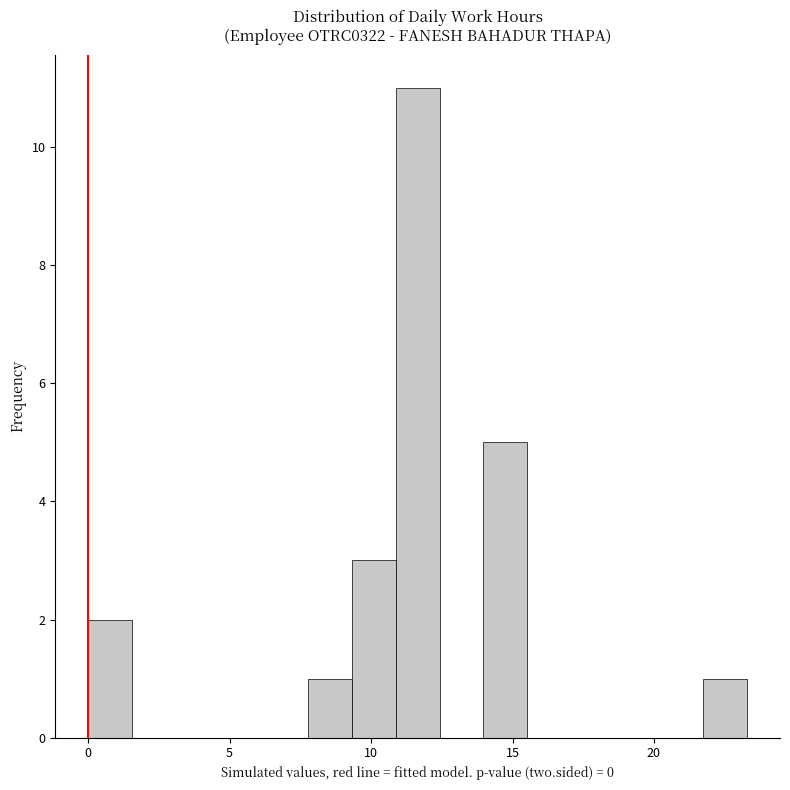

Around what value on the x-axis is the tallest bar? Give the approximate position of its centre, as read against the axis.

11.5